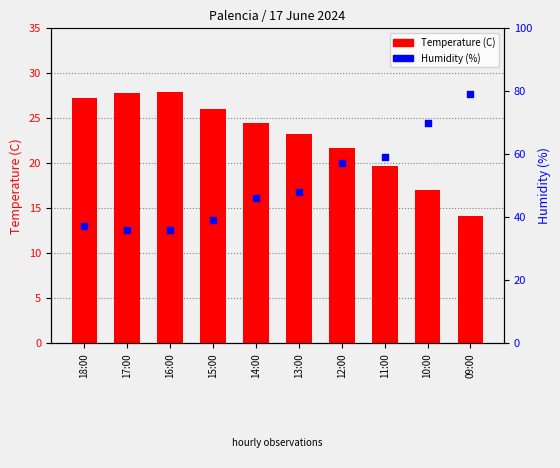

Is the value of Humidity (%) at 18:00 greater than the value of Temperature (C) at 11:00?

No